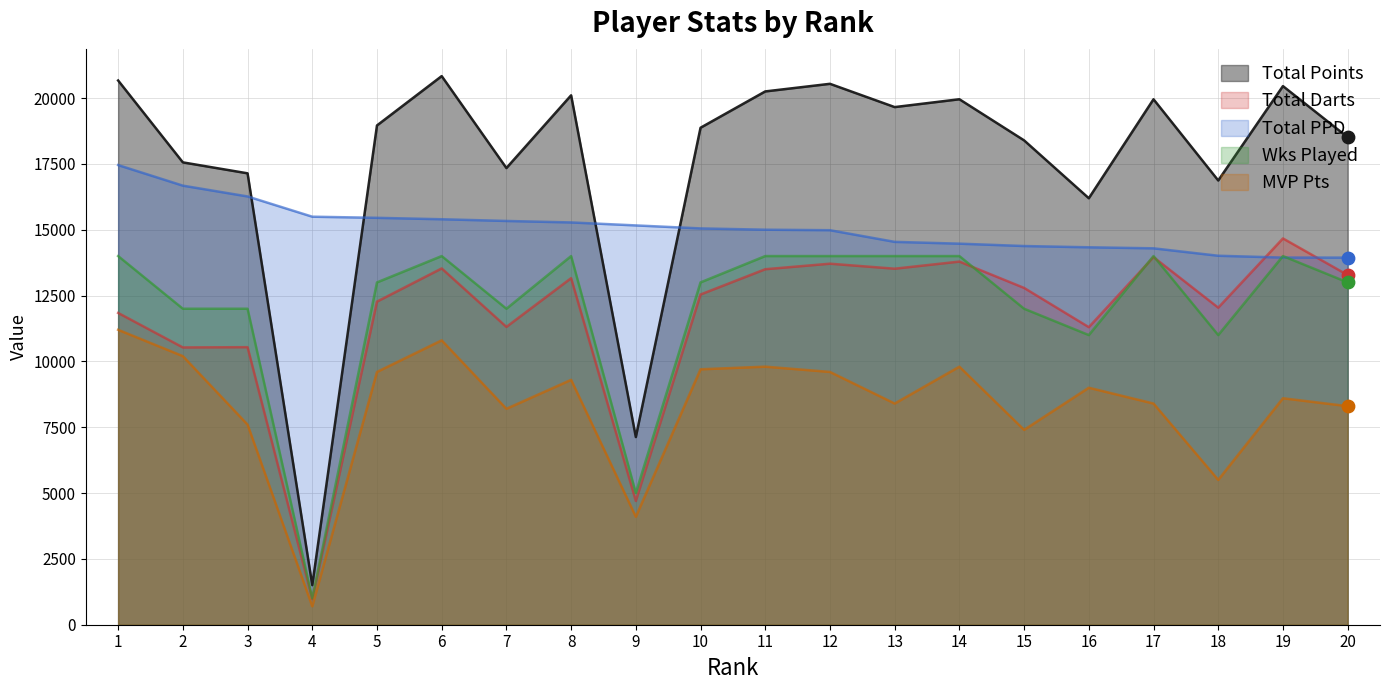

Which series has the largest Y range (max minus min)?

Total Points